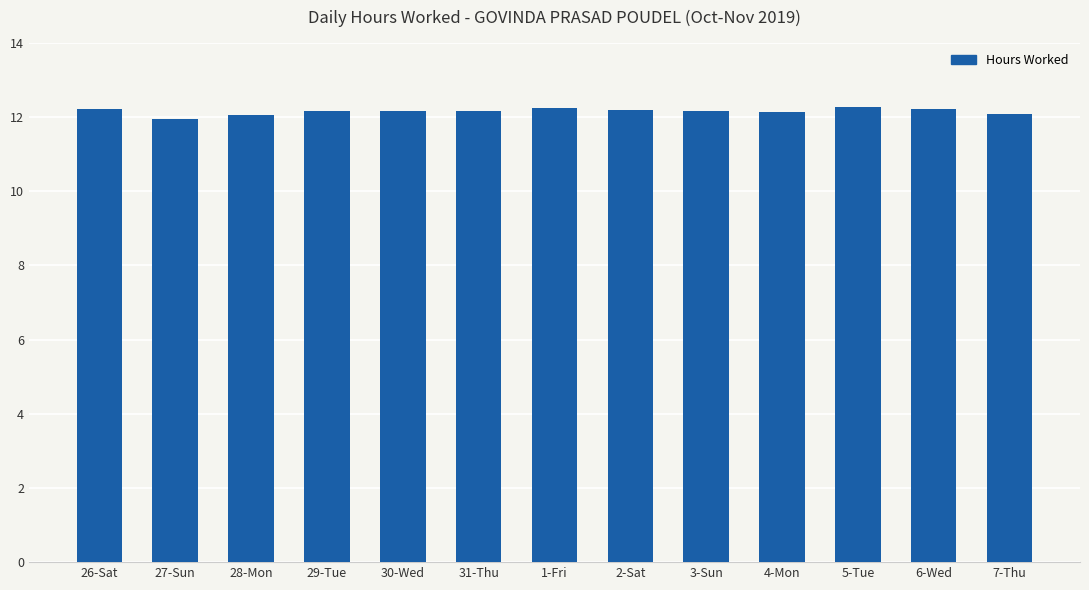

The value at 3-Sun is 18.6. True or false?

False